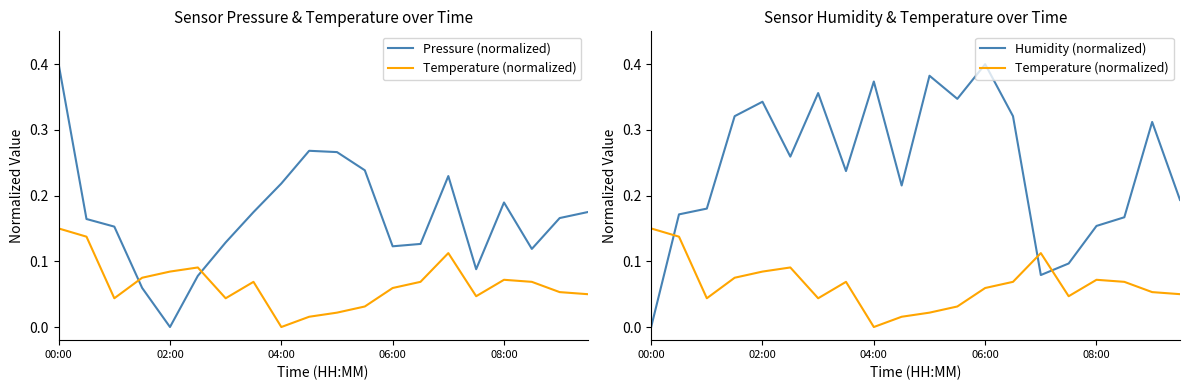

How many lines are shown in the chart?

3